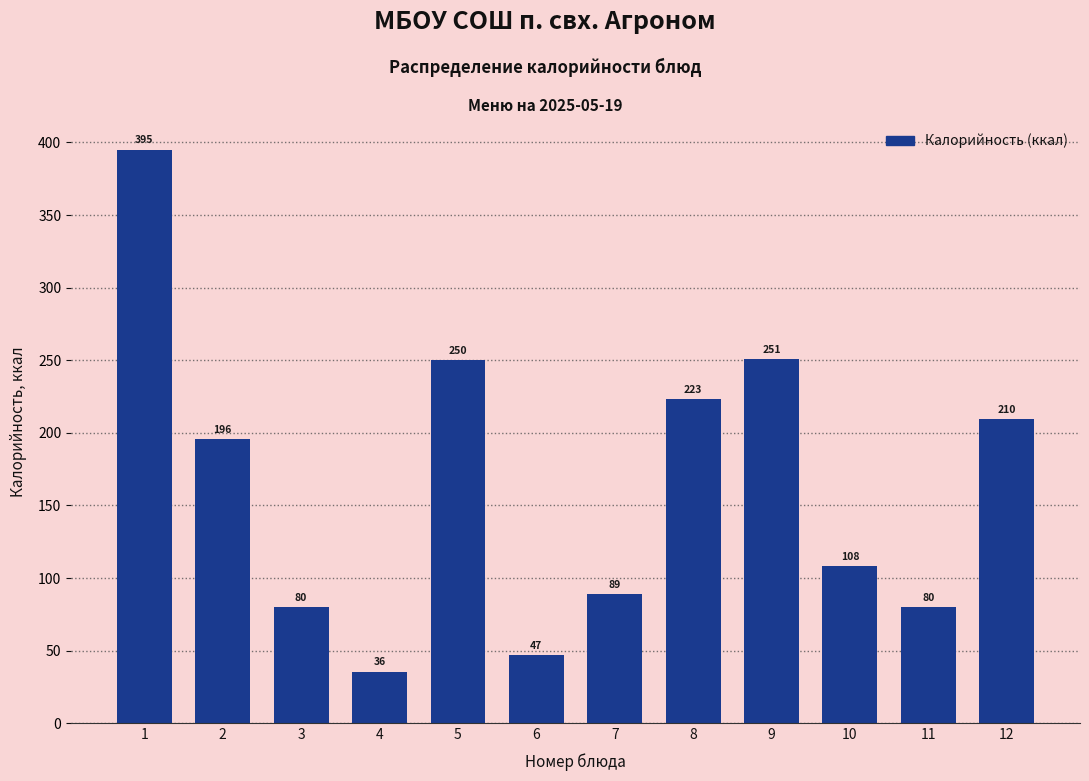

What is the difference between the second highest and minimum values?

215.0